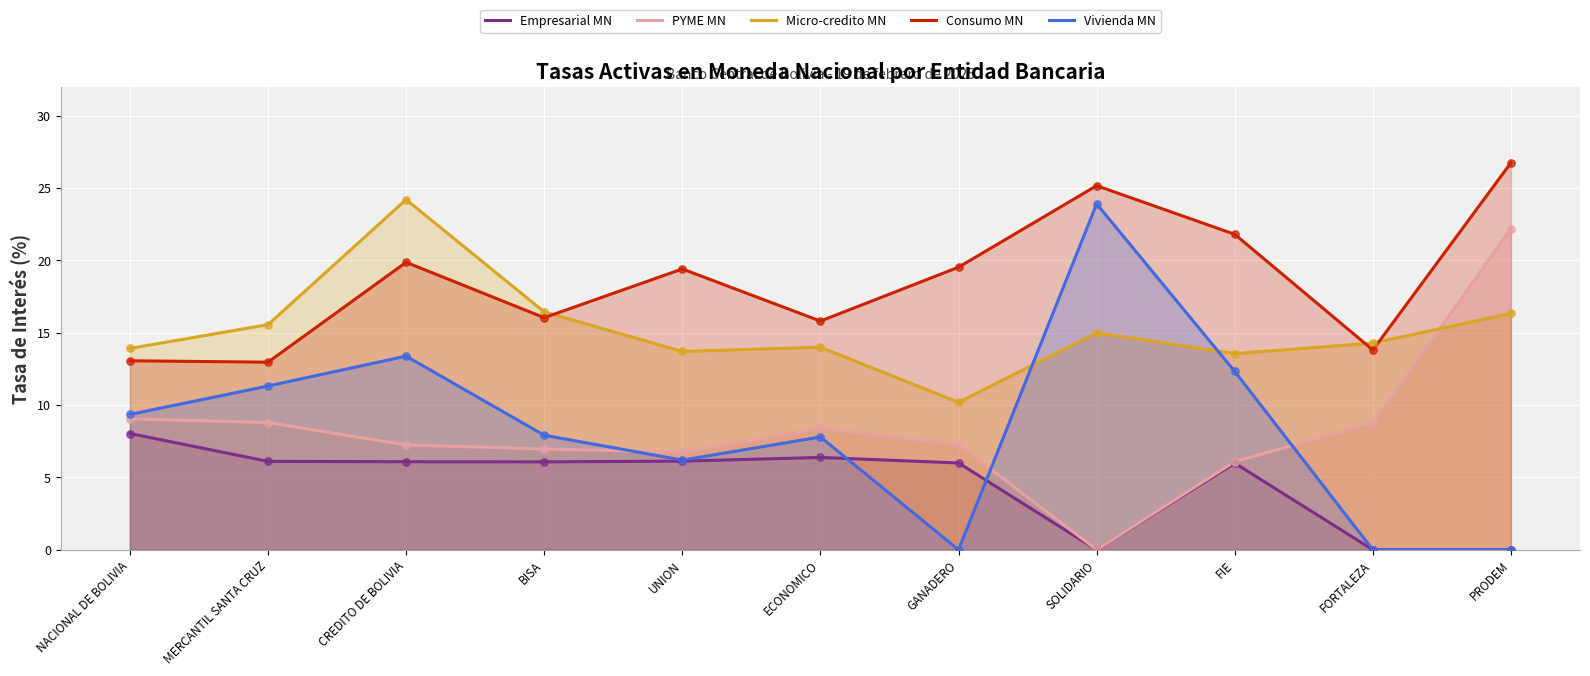

At which category is the sum across all series the highest?

CREDITO DE BOLIVIA